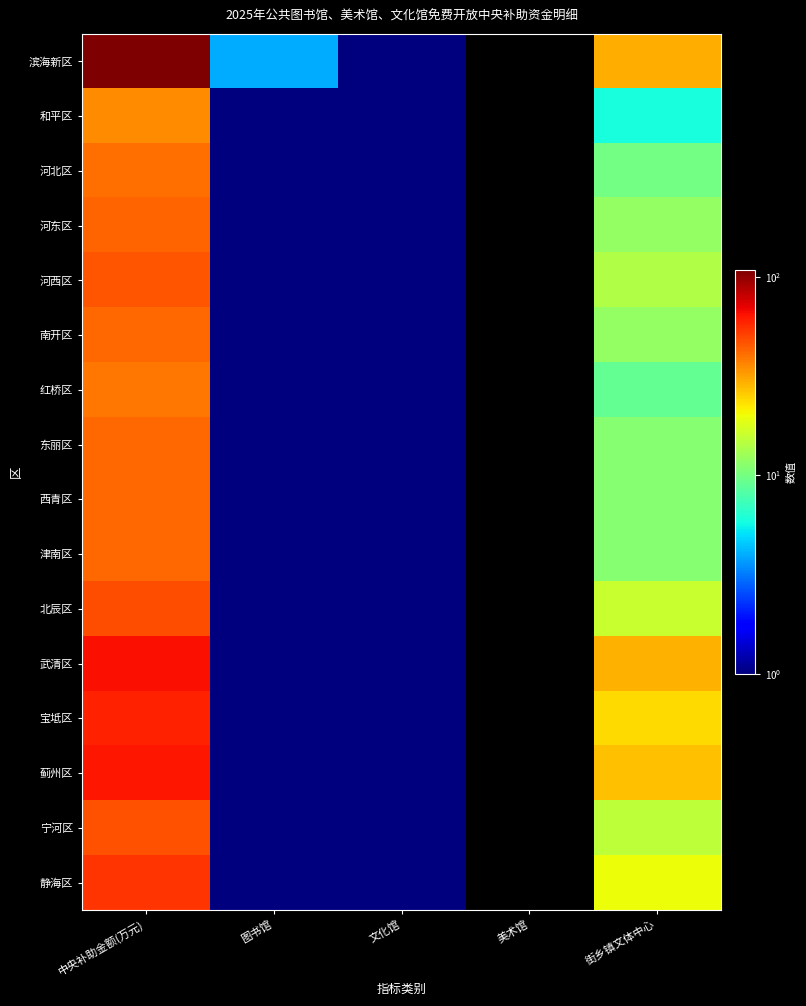

Count the number of data series in this chart.

16